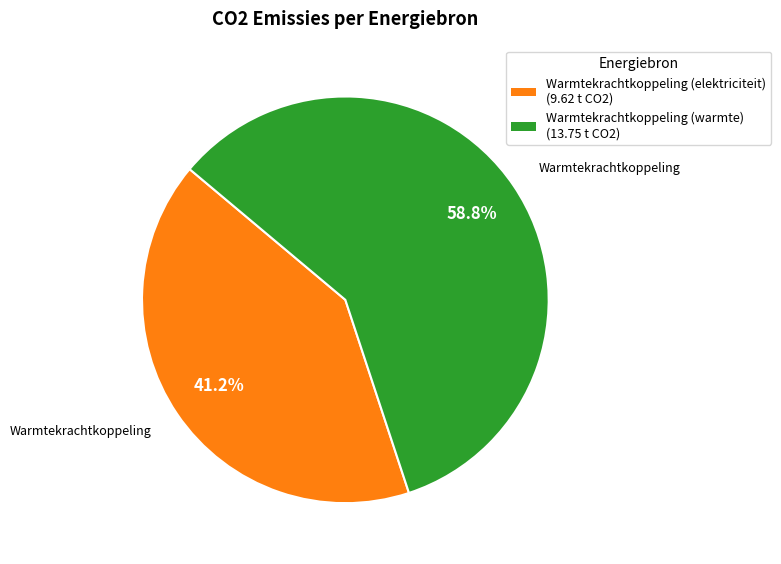

Is there a majority slice in this chart?

Yes